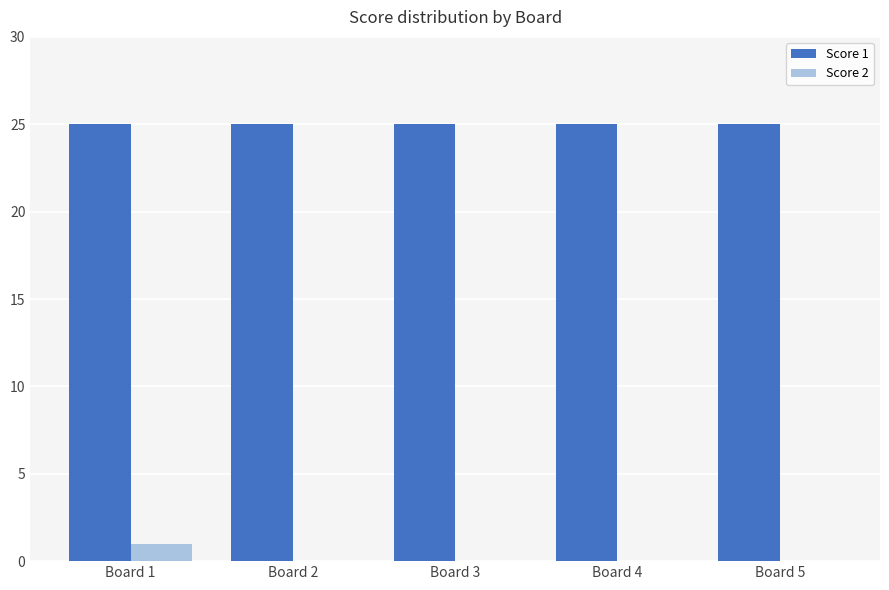

Reading left to right, transcribe all the data shown in this chart.

Score 1: 25	25	25	25	25
Score 2: 1	0	0	0	0